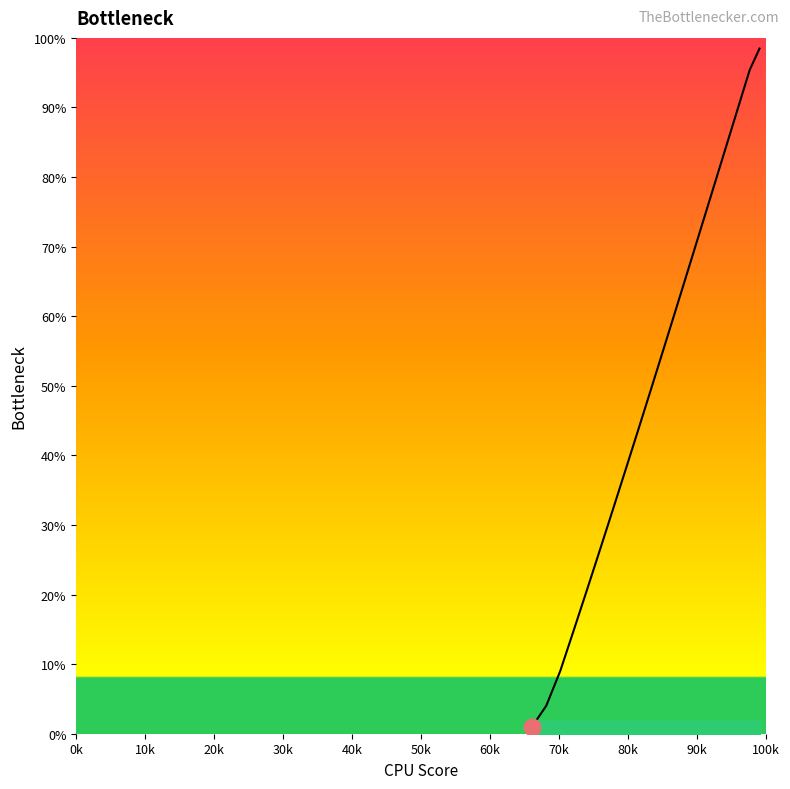

How many values exceed 54?

10